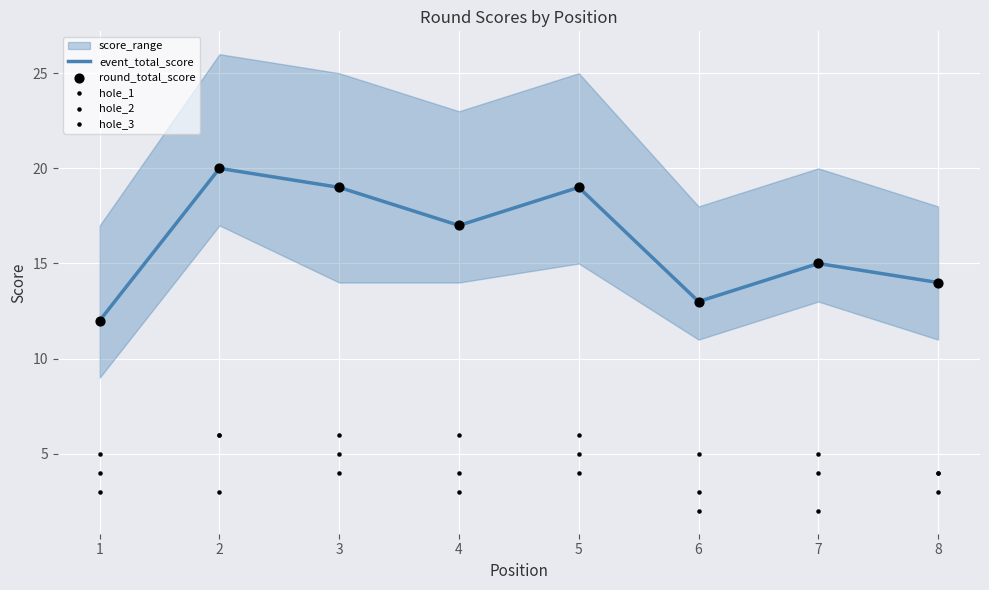

At which category is the sum across all series the highest?

2